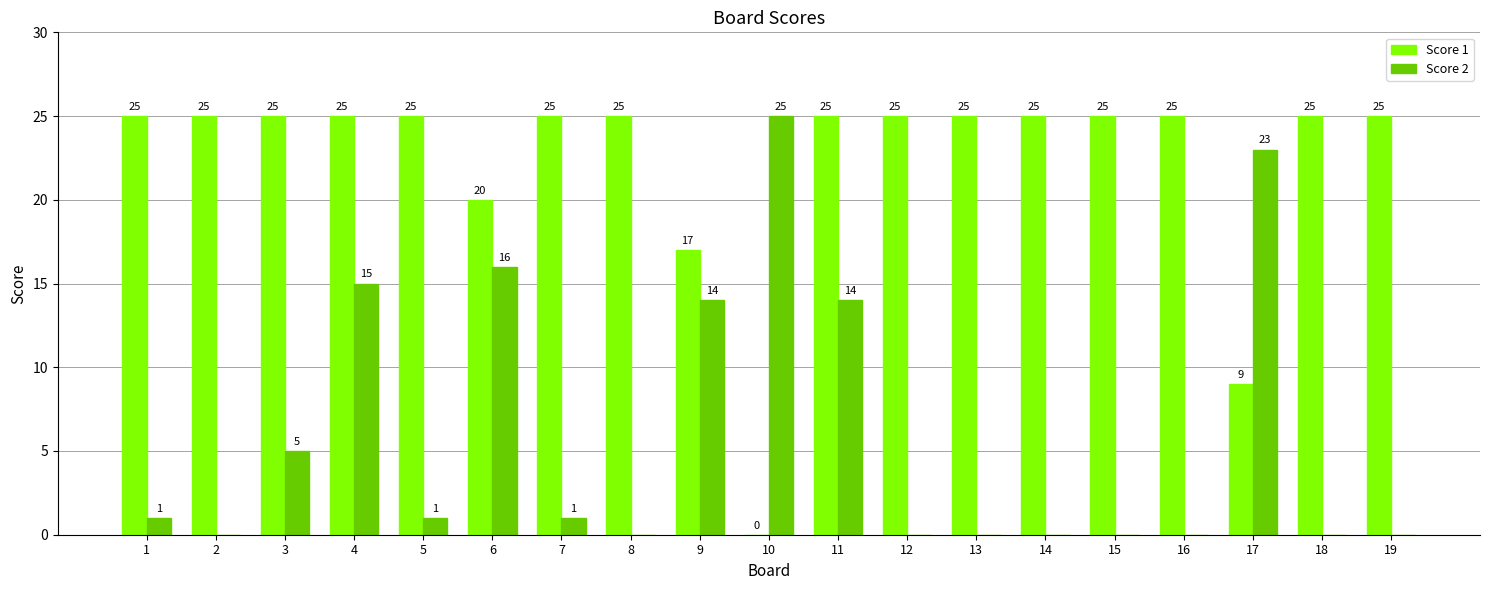

Which series changed the most between 1 and 19?

Score 2